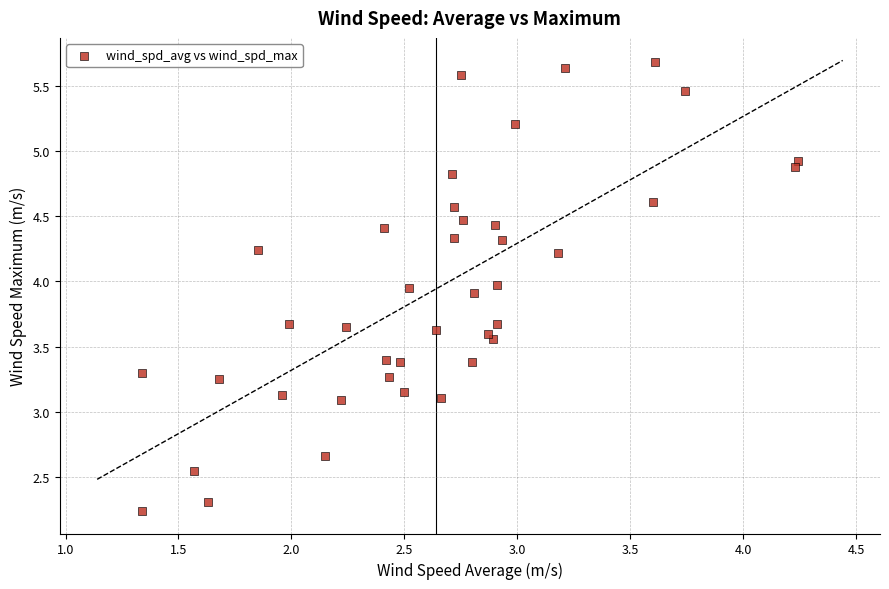

What is the range of X values (max minus min)?

2.9